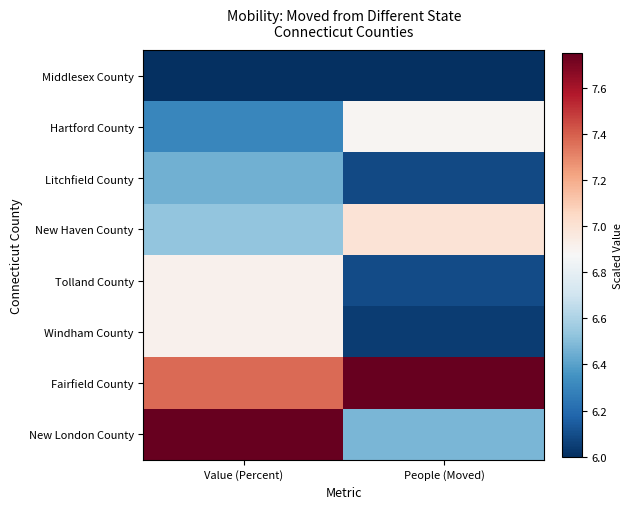

What is the total value across all series at Value (Percent)?

54.2